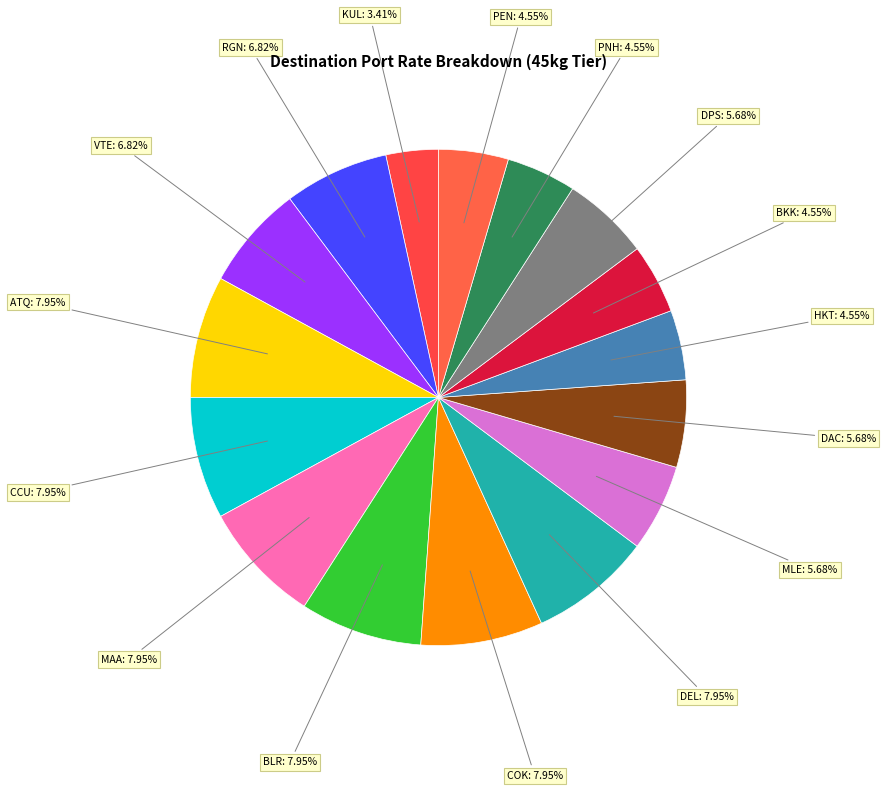

To the nearest percent, what is the average slice percentage?

6%